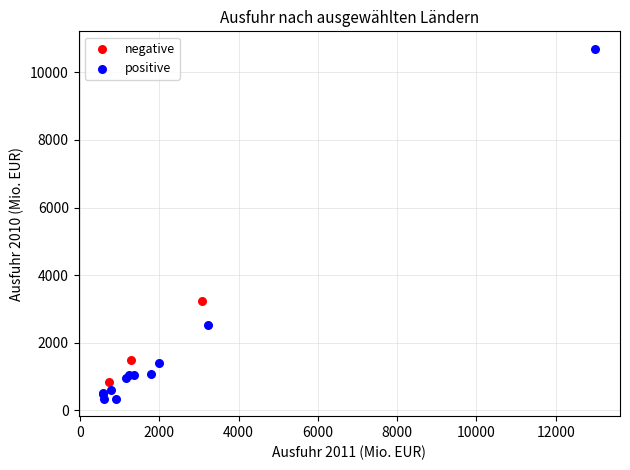

What are all the series names shown in the legend?

negative, positive